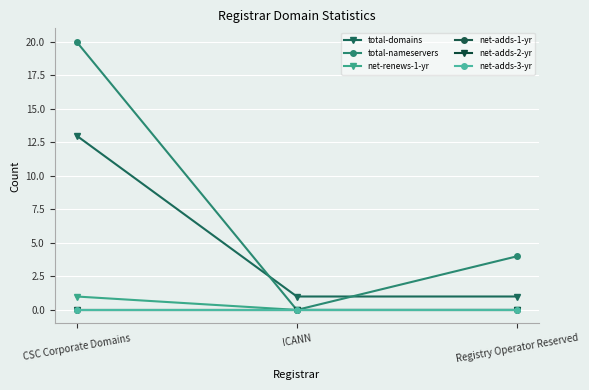

The value of total-domains at CSC Corporate Domains is 13. True or false?

True